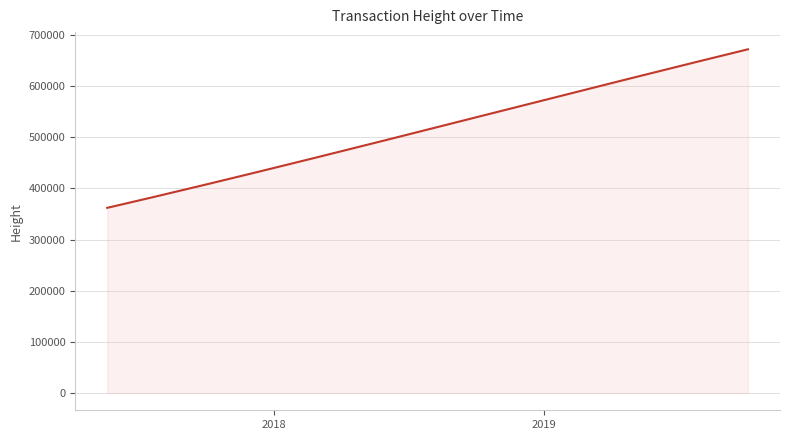

What is the minimum value shown in the chart?

361981.0